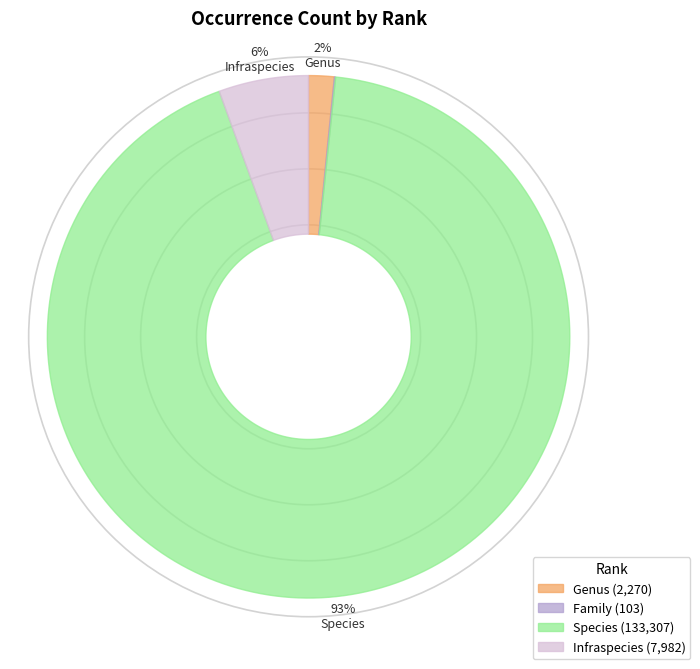

Which category accounts for the majority?

Species